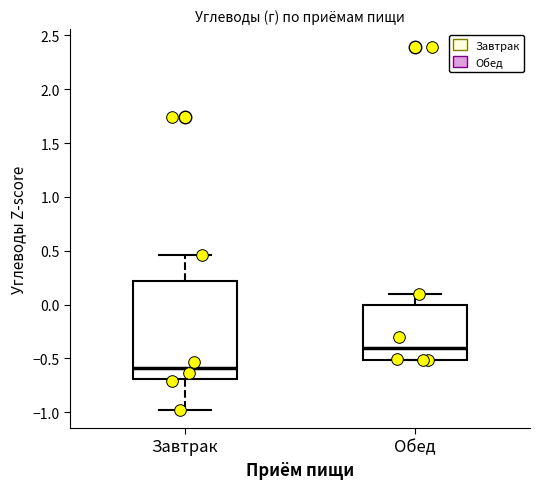

Reading left to right, read every box against the y-axis: the position of its median line, the range the box covers, and the ends of its whiskers. The values are not printed on the chart, so give them approximately, as read against the axis.

Завтрак: median -0.60, box -0.70 to 0.20, whiskers -1.00 to 0.45
Обед: median -0.40, box -0.50 to 0.00, whiskers -0.50 to 0.10